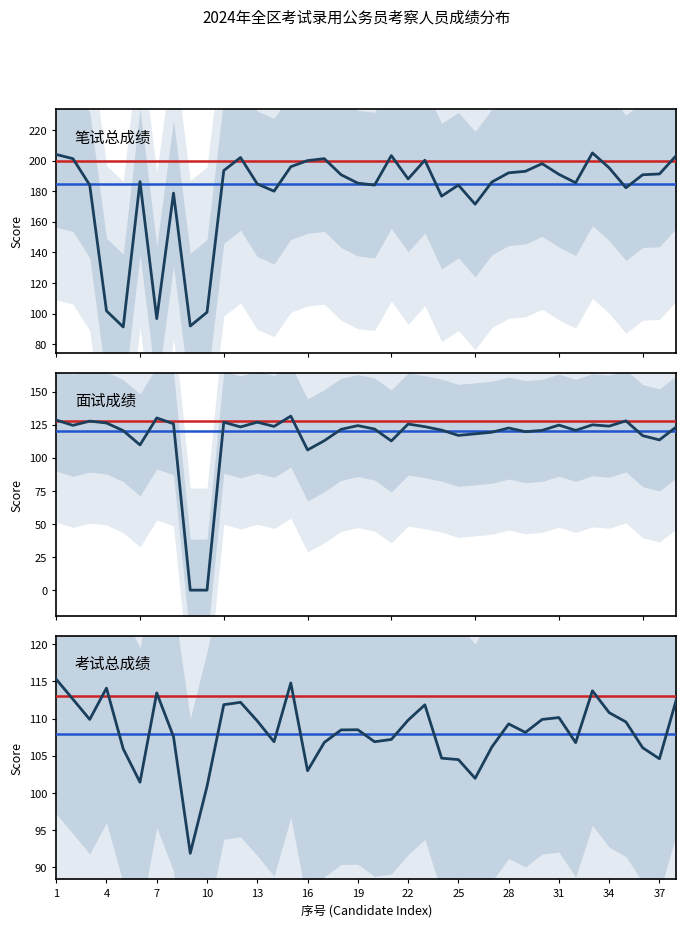

The value of 笔试总成绩 at 22 is 44.6. True or false?

False